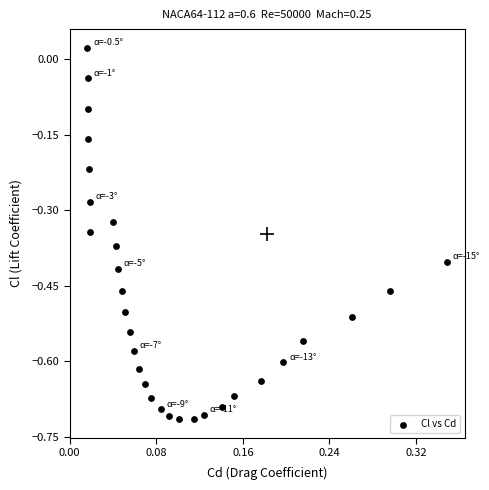

What is the range of Y values (max minus min)?

0.7